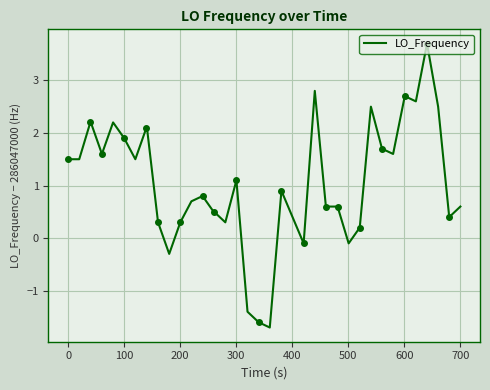

What is the maximum value for LO_Frequency?

3.7